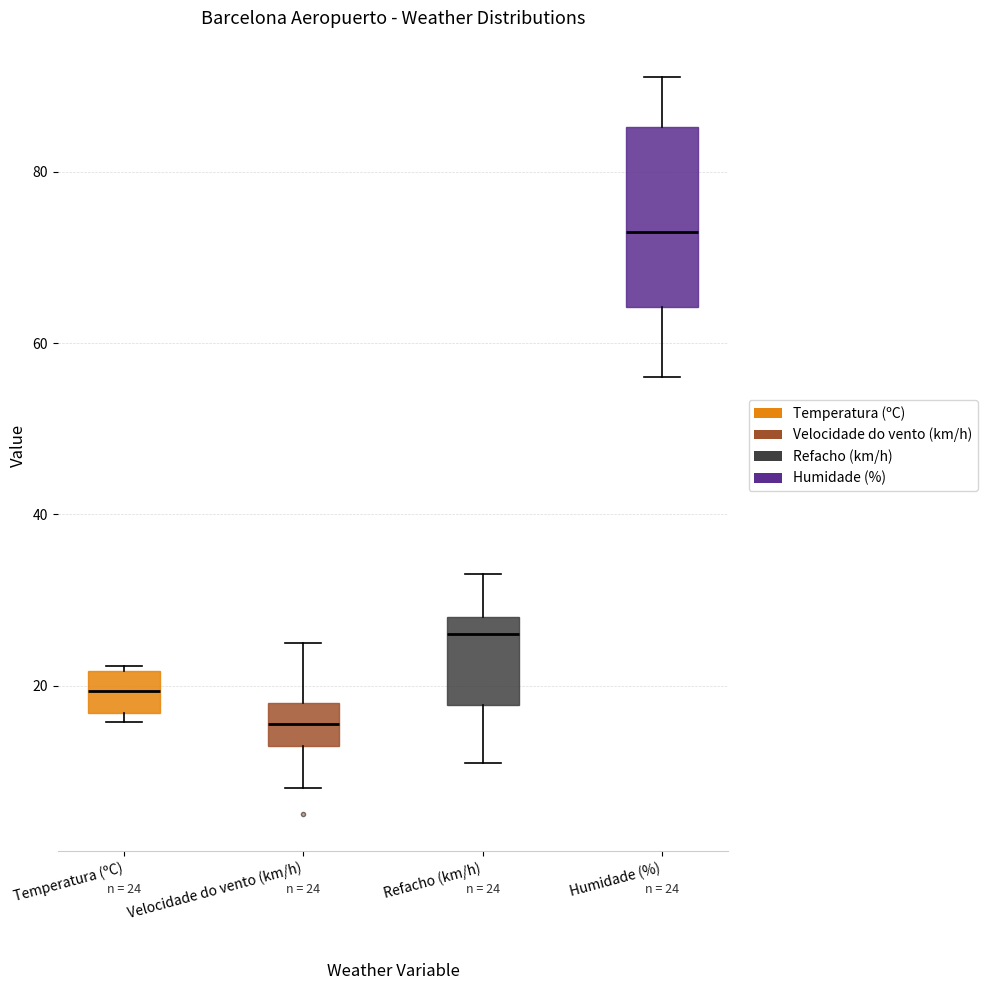

Which box's median line is the highest?

Humidade (%)